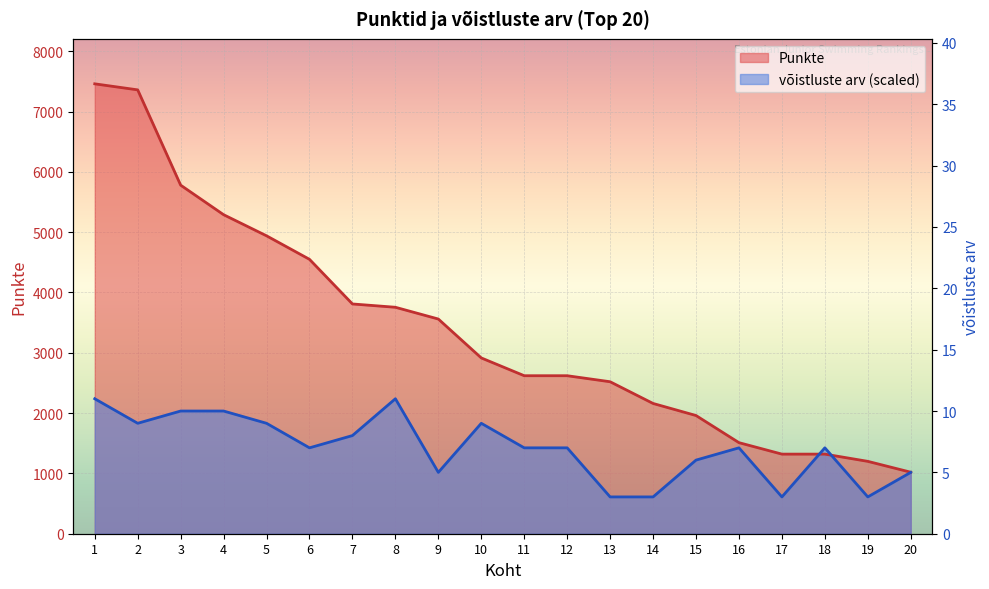

What value does the võistluste arv series have at 12?

1424.2